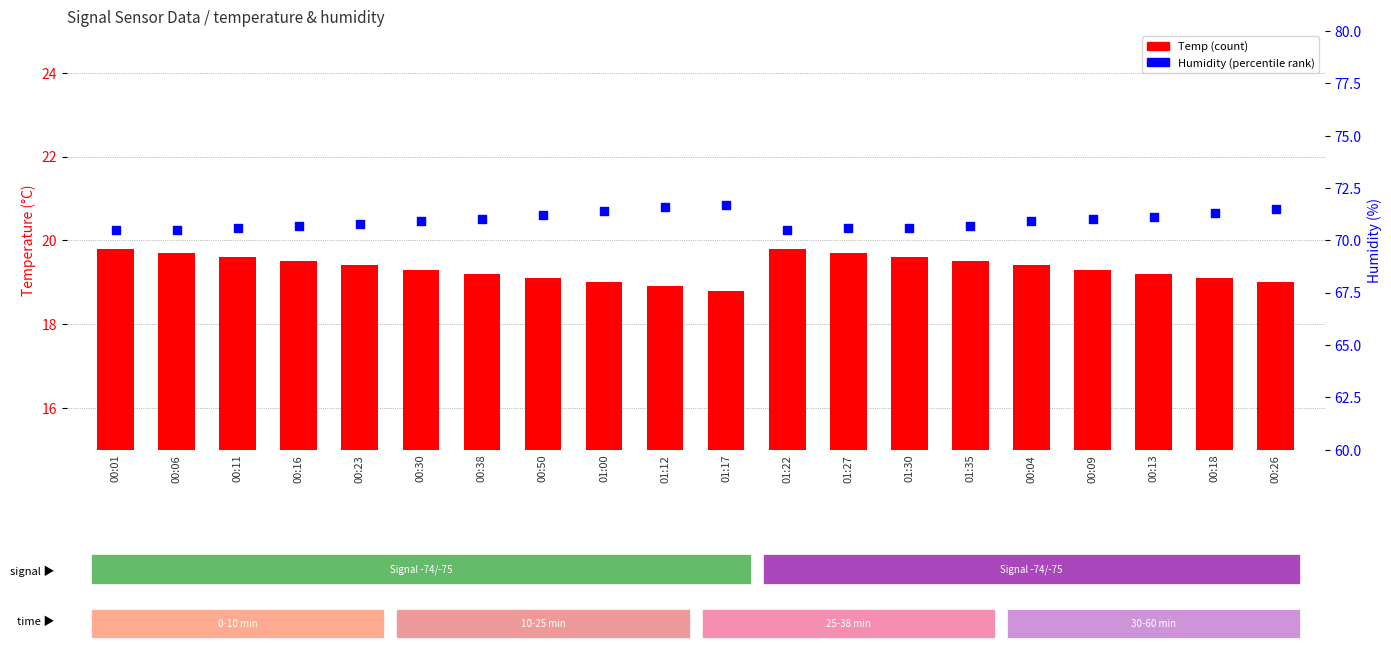

Which series has the largest Y range (max minus min)?

Humidity